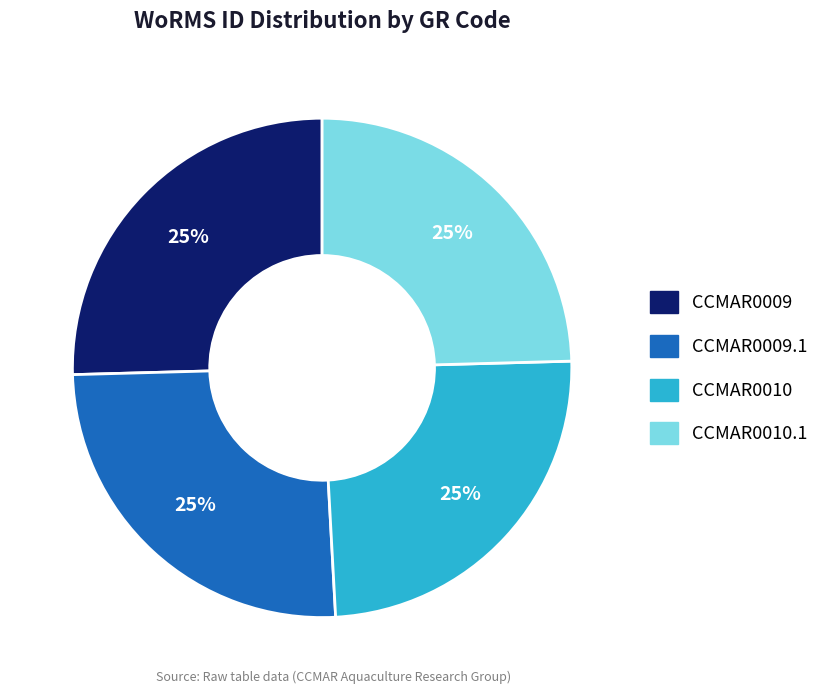

Is there a majority slice in this chart?

No